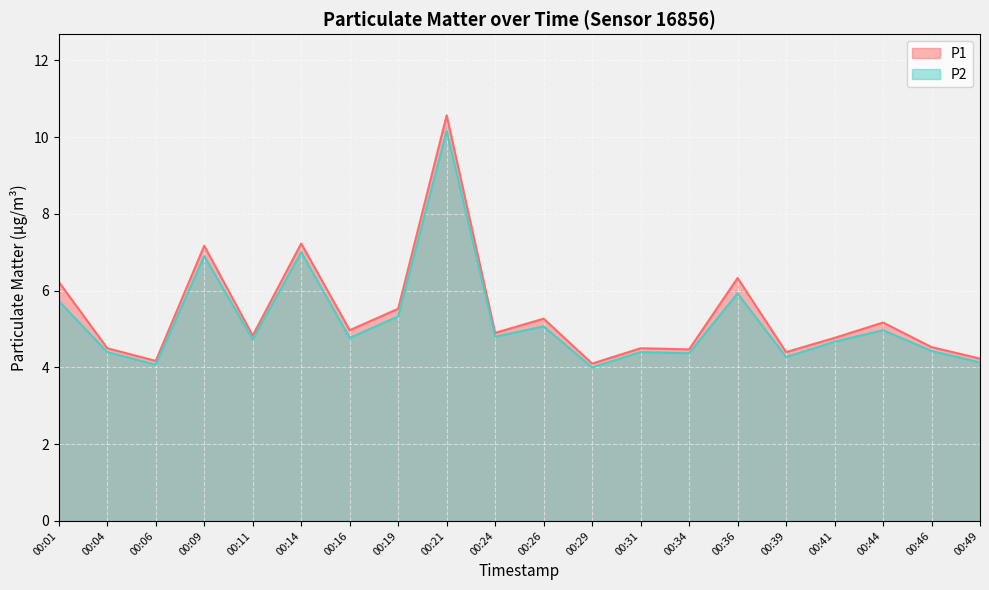

The value of P1 at 00:36 is 6.3. True or false?

True